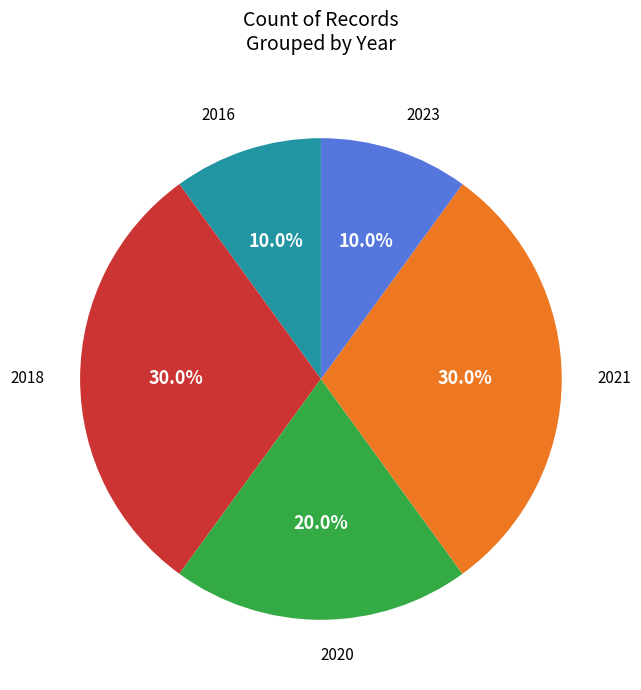

How many segments does this pie chart have?

5